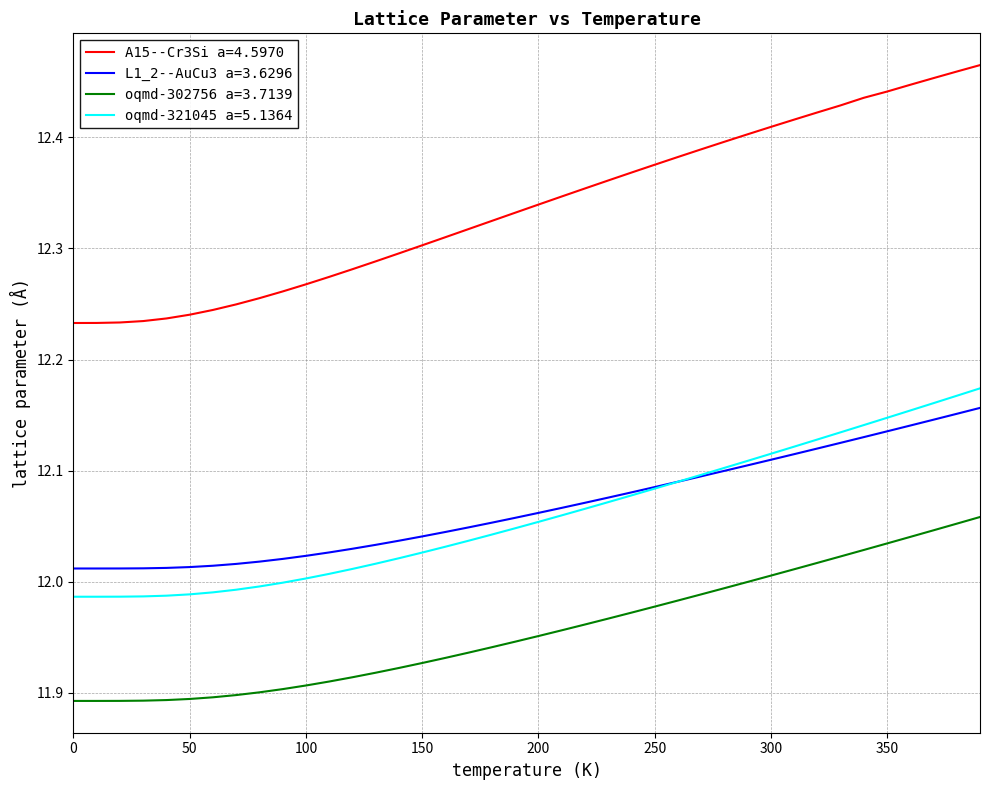

True or false: oqmd-302756 a=3.7139 and A15--Cr3Si a=4.5970 intersect in this chart.

False